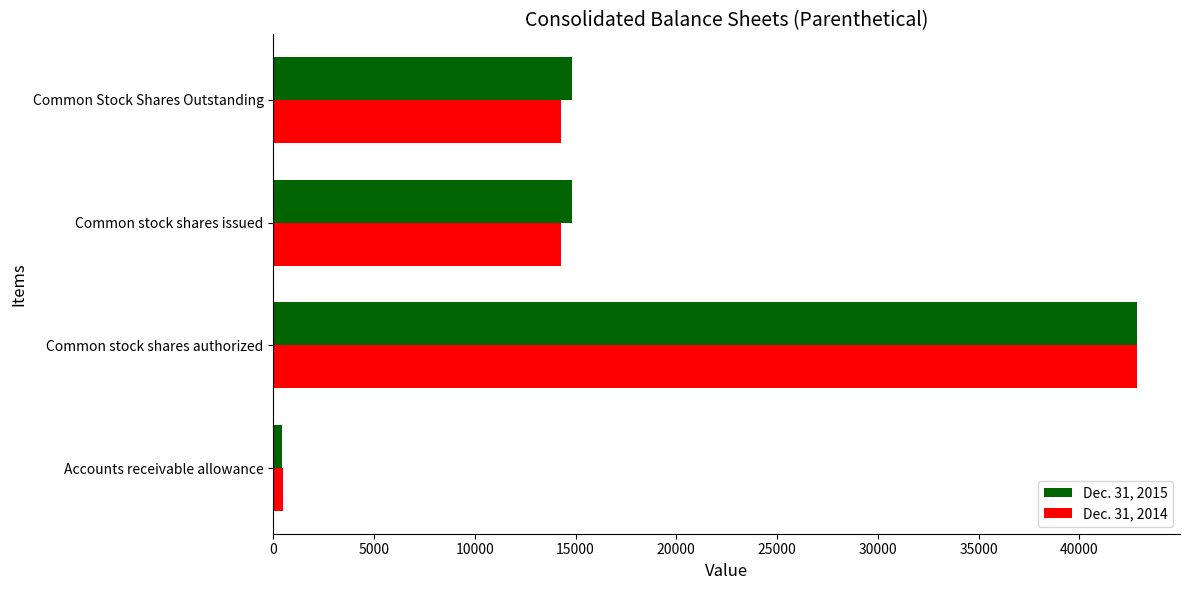

What is the total value across all series at Common Stock Shares Outstanding?

29139